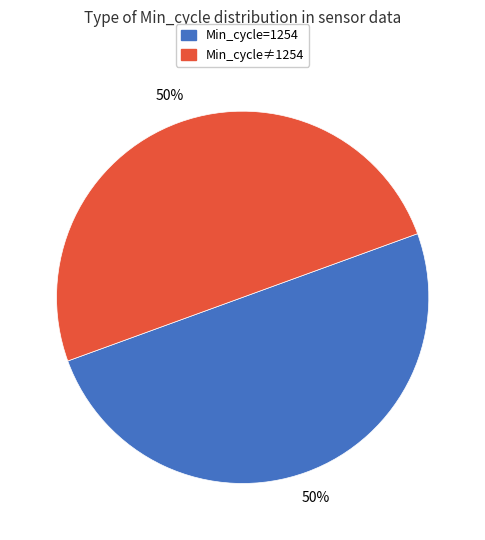

To the nearest percent, what is the average slice percentage?

50%